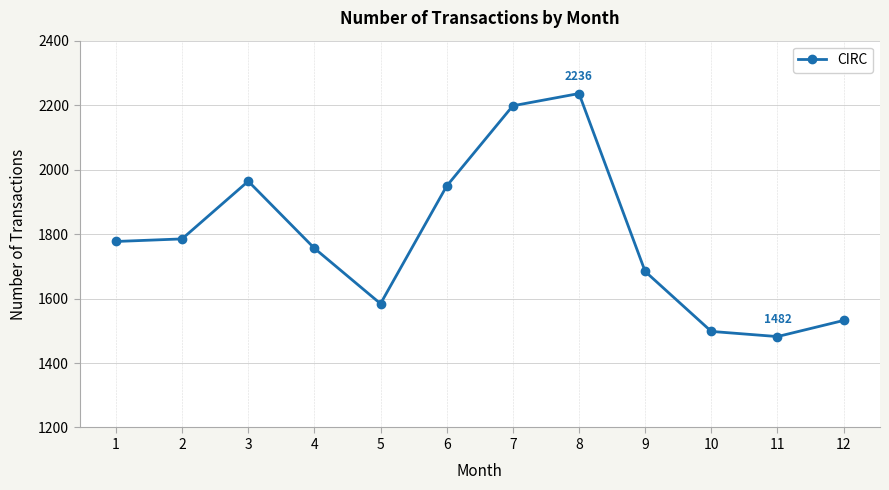

How many lines are shown in the chart?

1